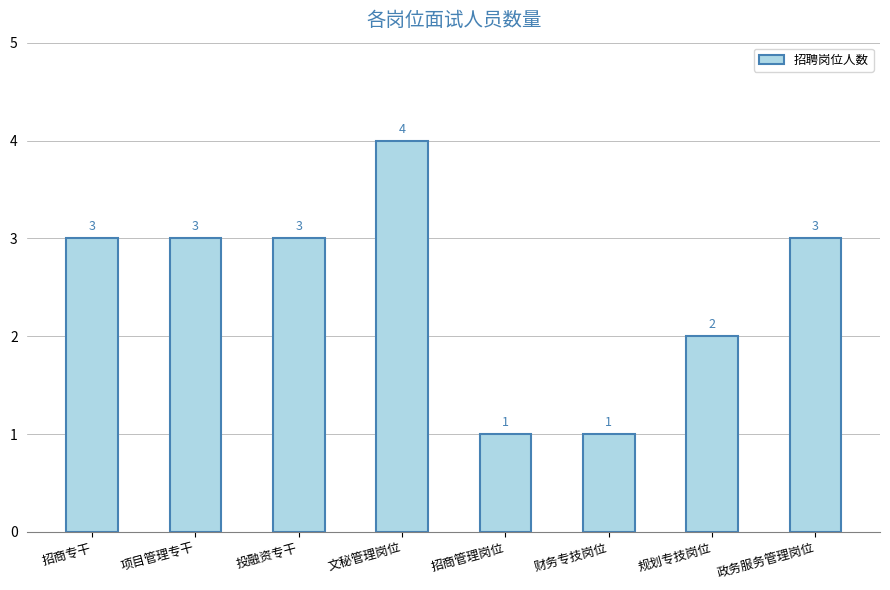

What is the label of the 6th bar from the right?

投融资专干